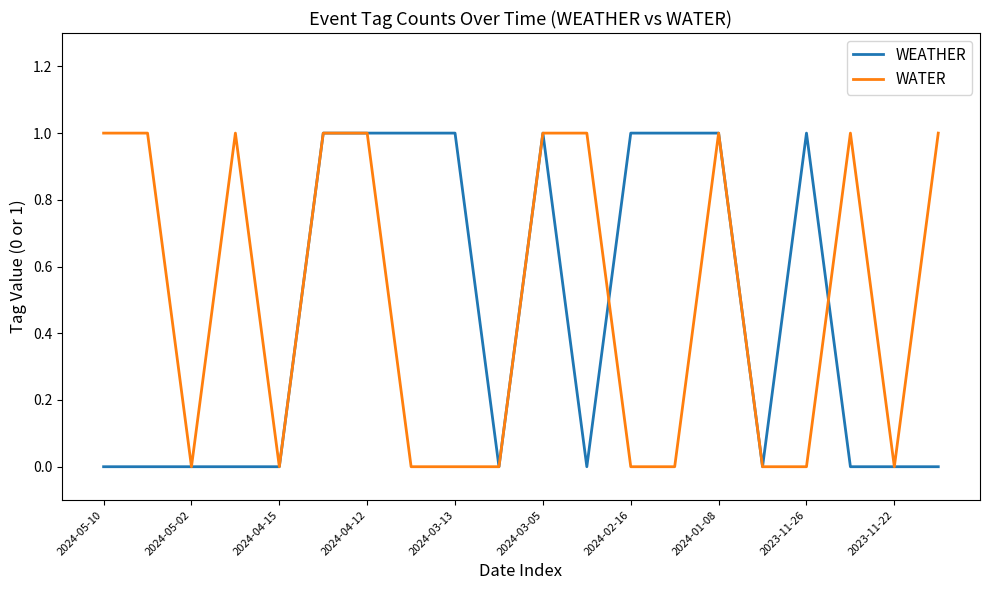

True or false: WEATHER has a value of 1 at 2023-11-26.

True